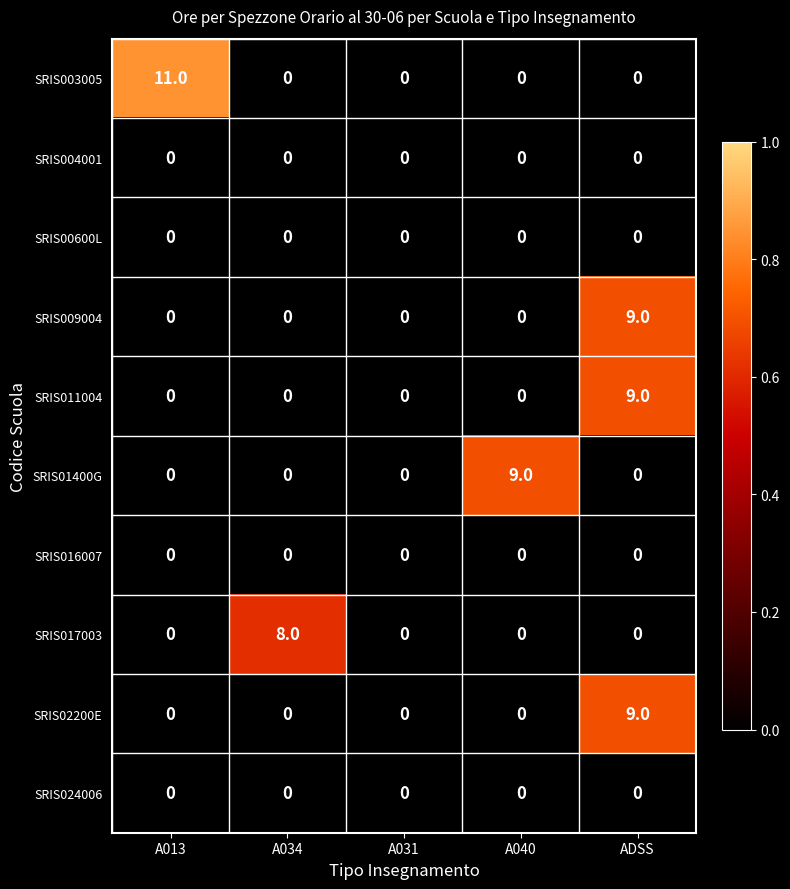

Count the SRIS009004 values in the range 0 to 1.

4